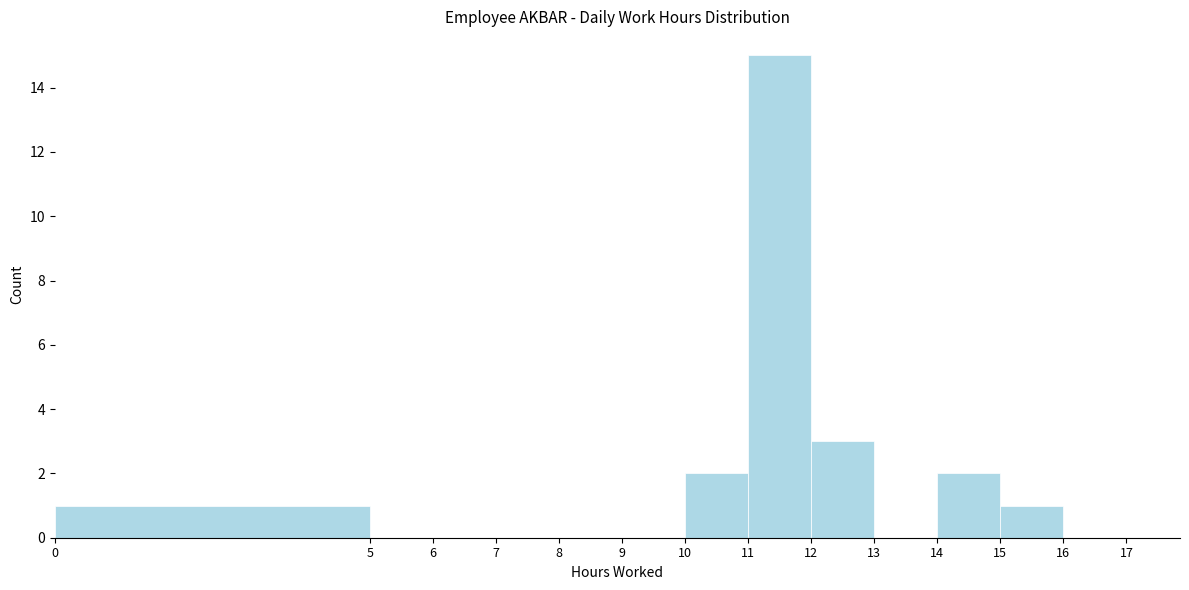

Over which range of the x-axis is the bar tallest?

11 to 12